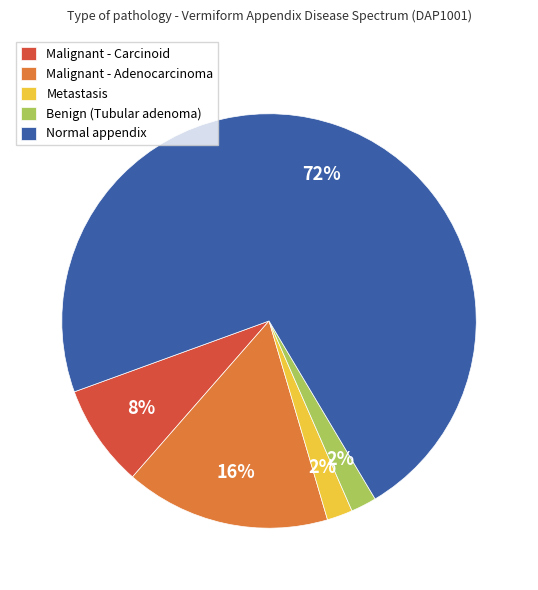

Does Normal appendix represent more than half of the total?

Yes